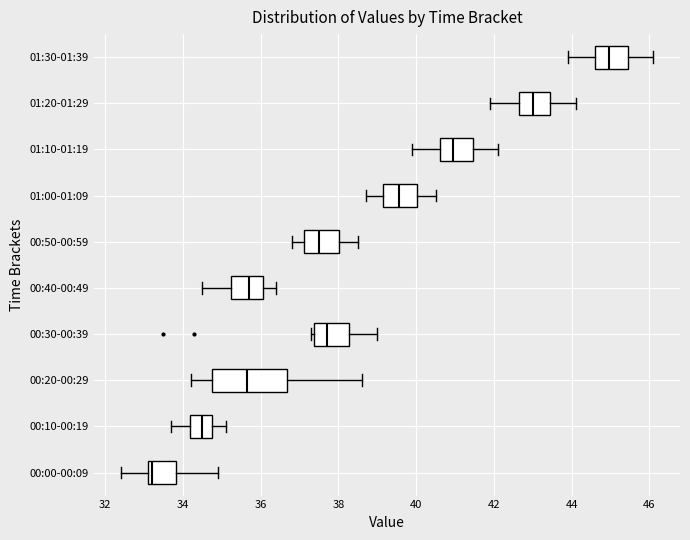

Reading bottom to top, transcribe this box plot: for each box, give where its median line is, the range the box spans, and where its two whiskers end, as read against the x-axis. The values are not printed on the chart, so give them approximately, as read against the axis.

00:00-00:09: median 33.2 (just right of the box's left edge), box 33.2 to 33.8, whiskers 32.4 to 35.0
00:10-00:19: median 34.6, box 34.2 to 34.8, whiskers 33.8 to 35.2
00:20-00:29: median 35.6, box 34.8 to 36.6, whiskers 34.2 to 38.6
00:30-00:39: median 37.8, box 37.4 to 38.2, whiskers 37.4 (just left of the box's left edge) to 39.0
00:40-00:49: median 35.8, box 35.2 to 36.0, whiskers 34.6 to 36.4
00:50-00:59: median 37.6, box 37.2 to 38.0, whiskers 36.8 to 38.6
01:00-01:09: median 39.6, box 39.2 to 40.0, whiskers 38.8 to 40.6
01:10-01:19: median 41.0, box 40.6 to 41.4, whiskers 40.0 to 42.2
01:20-01:29: median 43.0, box 42.6 to 43.4, whiskers 42.0 to 44.2
01:30-01:39: median 45.0, box 44.6 to 45.4, whiskers 44.0 to 46.2